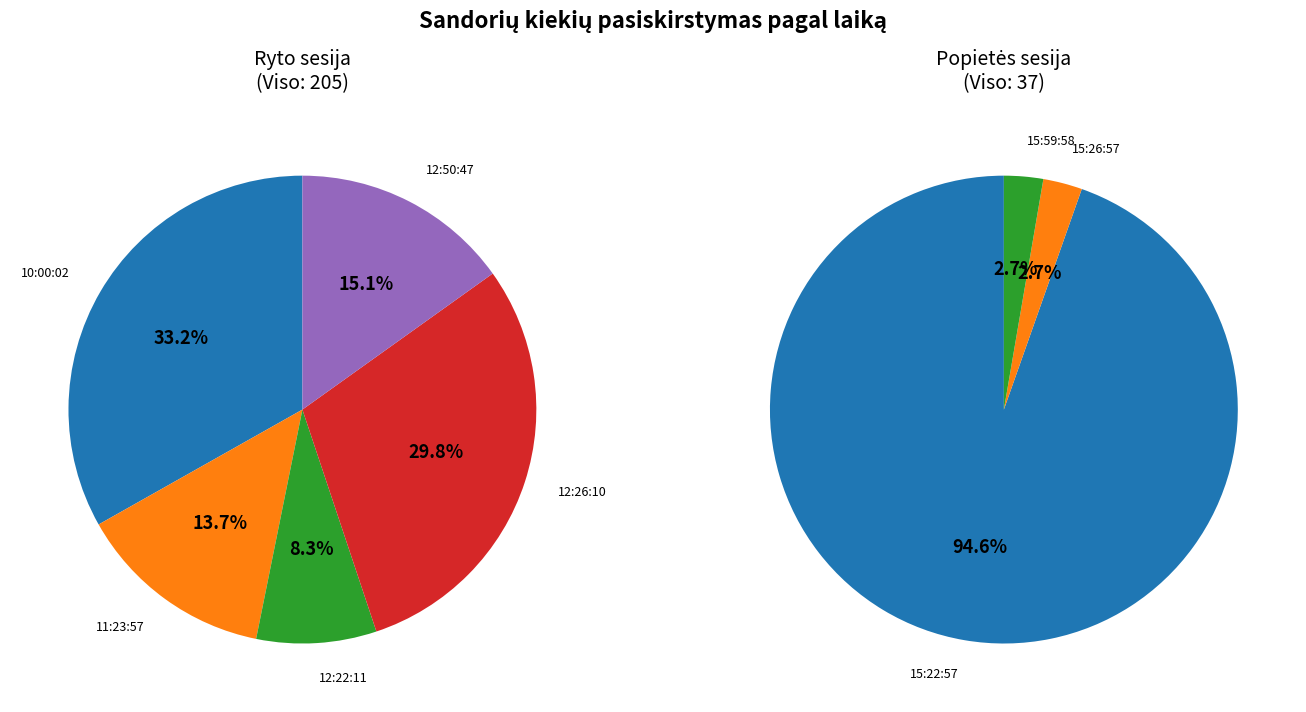

Which category has the biggest portion of the pie?

10:00:02